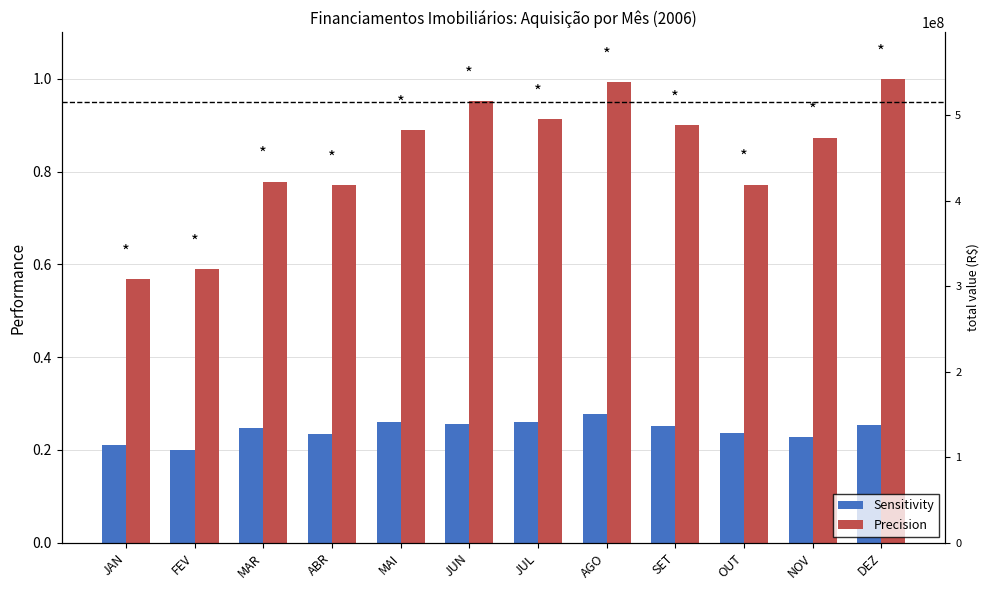

Reading left to right, list all the values displayed in this chart.

Sensitivity: JAN=0.2	FEV=0.2	MAR=0.2	ABR=0.2	MAI=0.3	JUN=0.3	JUL=0.3	AGO=0.3	SET=0.3	OUT=0.2	NOV=0.2	DEZ=0.3
Precision: JAN=0.6	FEV=0.6	MAR=0.8	ABR=0.8	MAI=0.9	JUN=1.0	JUL=0.9	AGO=1.0	SET=0.9	OUT=0.8	NOV=0.9	DEZ=1.0